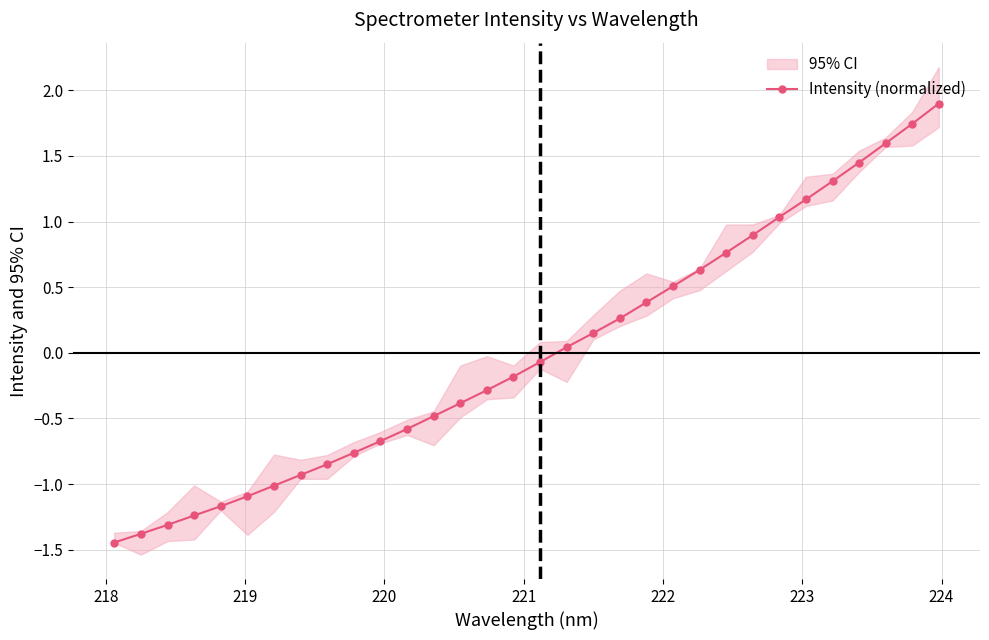

What is the value of the Intensity (normalized) point at the 4th from the left?

-1.2